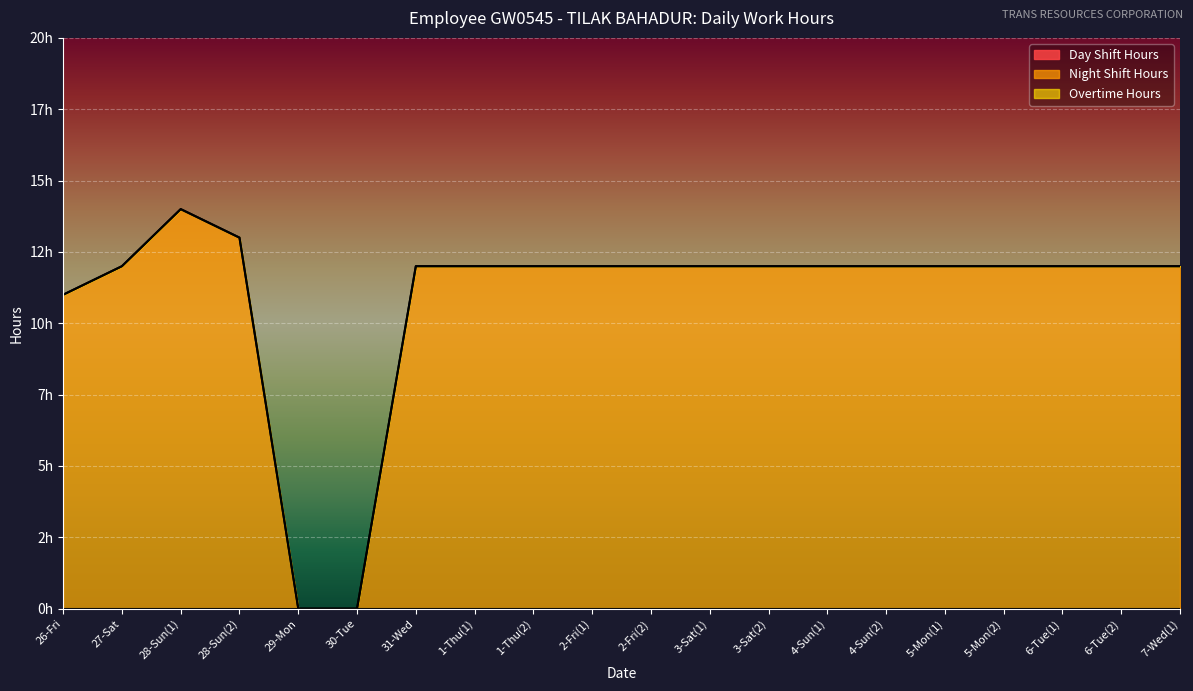

Reading left to right, transcribe all the data shown in this chart.

Day Shift Hours: 26-Fri=0	27-Sat=0	28-Sun(1)=0	28-Sun(2)=0	29-Mon=0	30-Tue=0	31-Wed=0	1-Thu(1)=0	1-Thu(2)=0	2-Fri(1)=0	2-Fri(2)=0	3-Sat(1)=0	3-Sat(2)=0	4-Sun(1)=0	4-Sun(2)=0	5-Mon(1)=0	5-Mon(2)=0	6-Tue(1)=0	6-Tue(2)=0	7-Wed(1)=0
Night Shift Hours: 26-Fri=11	27-Sat=12	28-Sun(1)=14	28-Sun(2)=13	29-Mon=0	30-Tue=0	31-Wed=12	1-Thu(1)=12	1-Thu(2)=12	2-Fri(1)=12	2-Fri(2)=12	3-Sat(1)=12	3-Sat(2)=12	4-Sun(1)=12	4-Sun(2)=12	5-Mon(1)=12	5-Mon(2)=12	6-Tue(1)=12	6-Tue(2)=12	7-Wed(1)=12
Overtime Hours: 26-Fri=0	27-Sat=0	28-Sun(1)=0	28-Sun(2)=0	29-Mon=0	30-Tue=0	31-Wed=0	1-Thu(1)=0	1-Thu(2)=0	2-Fri(1)=0	2-Fri(2)=0	3-Sat(1)=0	3-Sat(2)=0	4-Sun(1)=0	4-Sun(2)=0	5-Mon(1)=0	5-Mon(2)=0	6-Tue(1)=0	6-Tue(2)=0	7-Wed(1)=0